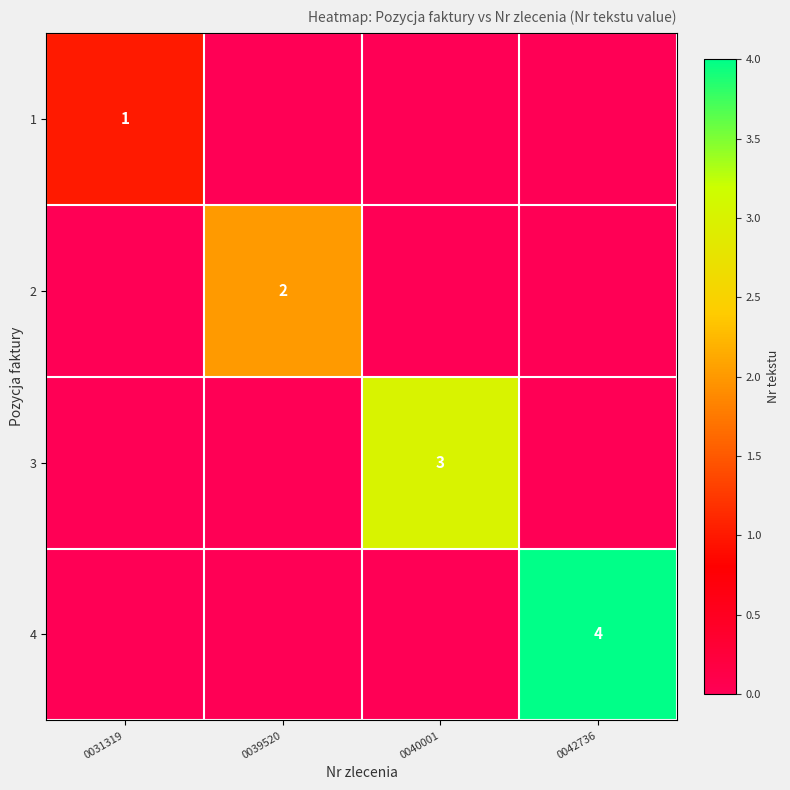

True or false: 3 has a value of 3 at 0040001.

True